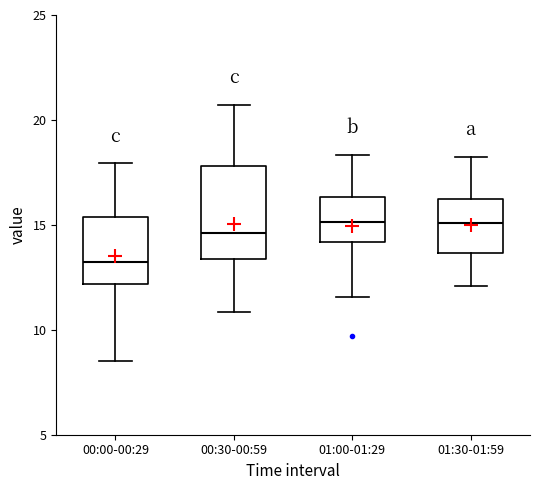

Where does the median line of the box for 01:00-01:29 sit on the y-axis? The values are not printed on the chart, so give them approximately, as read against the axis.

15.0